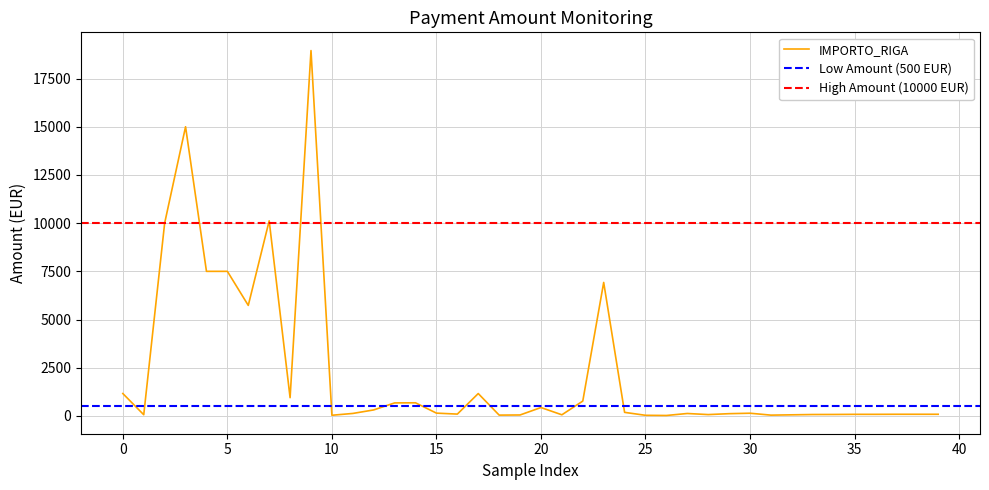

Is this an area chart (filled region under the line)?

No